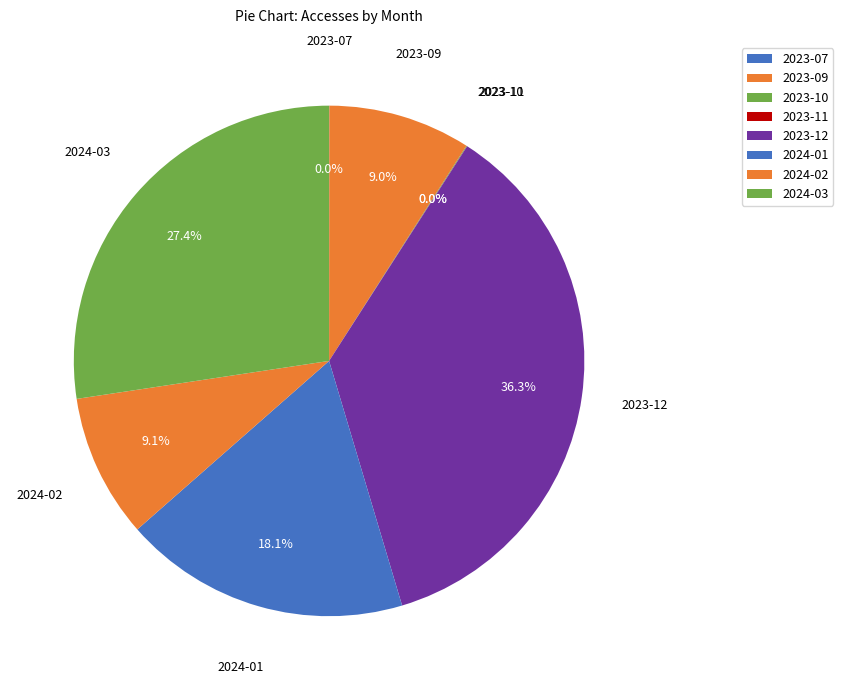

Between 2024-01 and 2024-03, which is larger?

2024-03